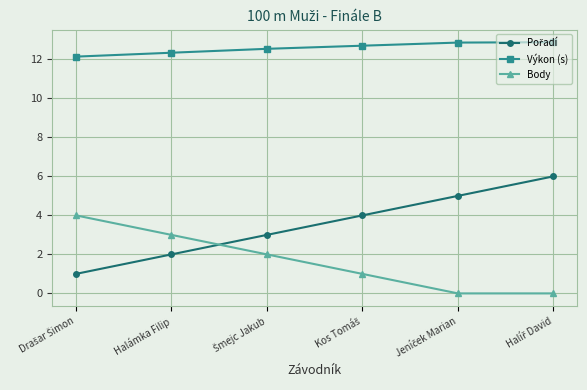

What is the value of the Body point at the 1st from the left?

4.0